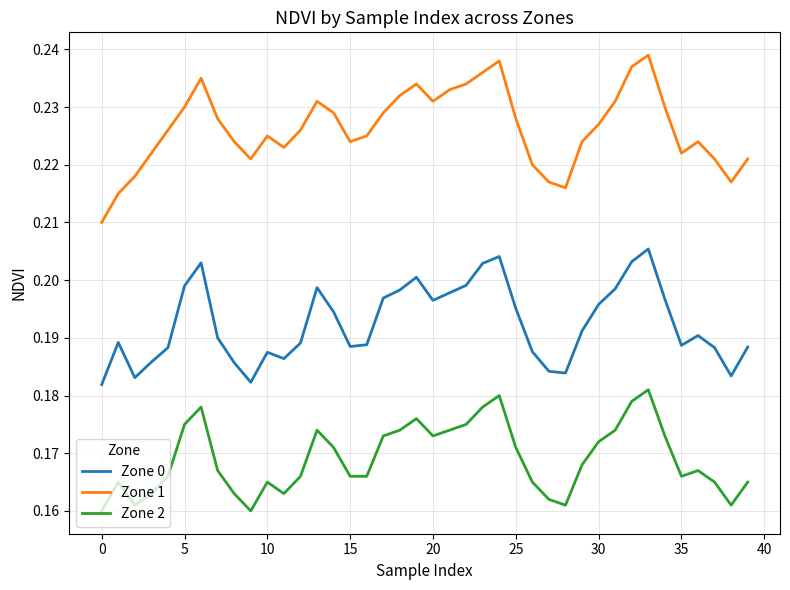

Which series has the widest spread of values?

Zone 1